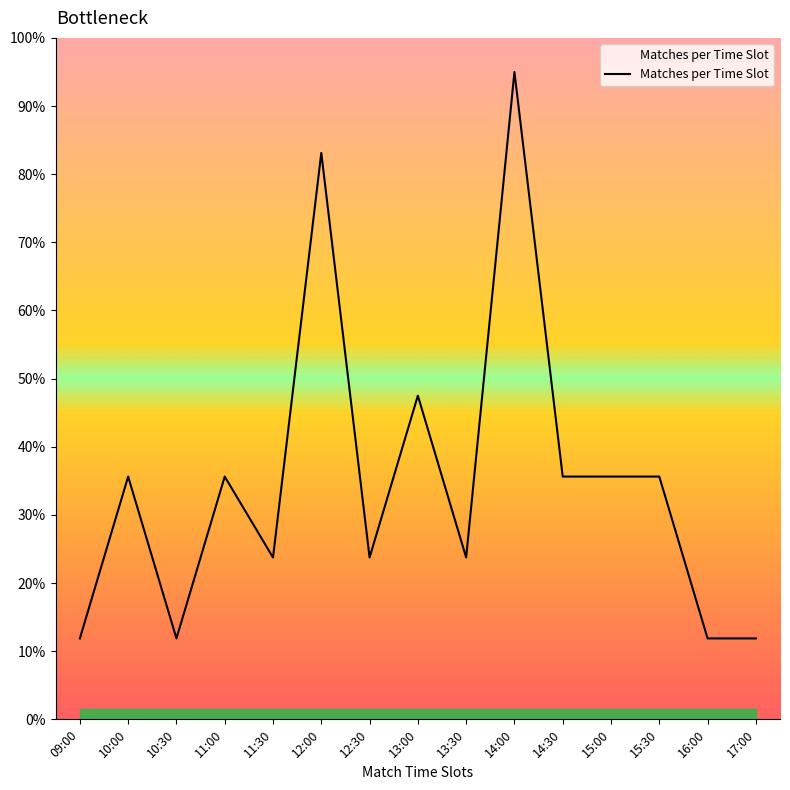

Is it true that the value at 15:30 is 9.9?

False